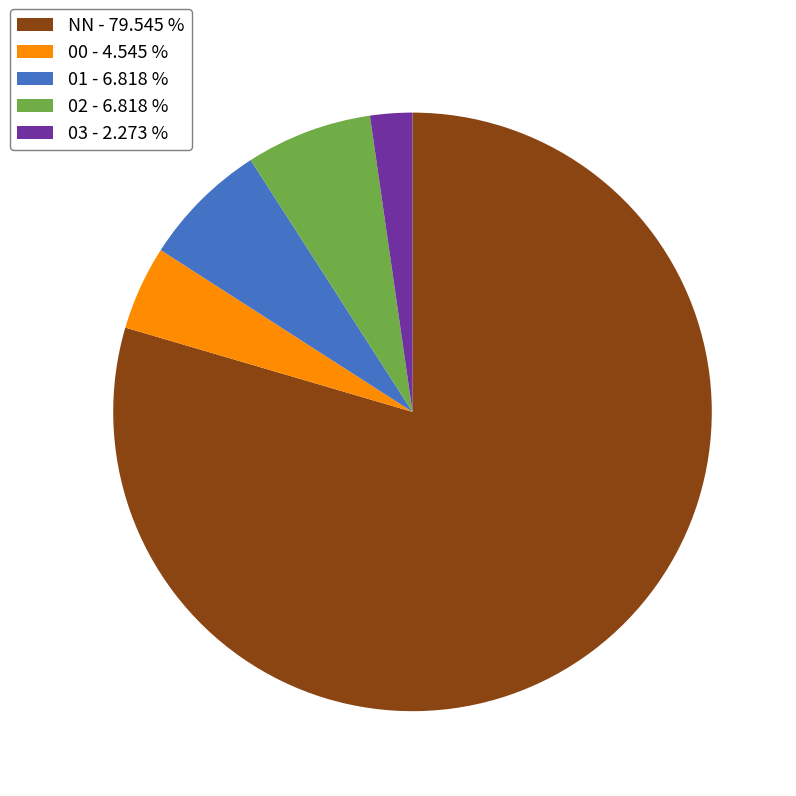

Which has a higher value, 03 - 2.273 % or 01 - 6.818 %?

01 - 6.818 %